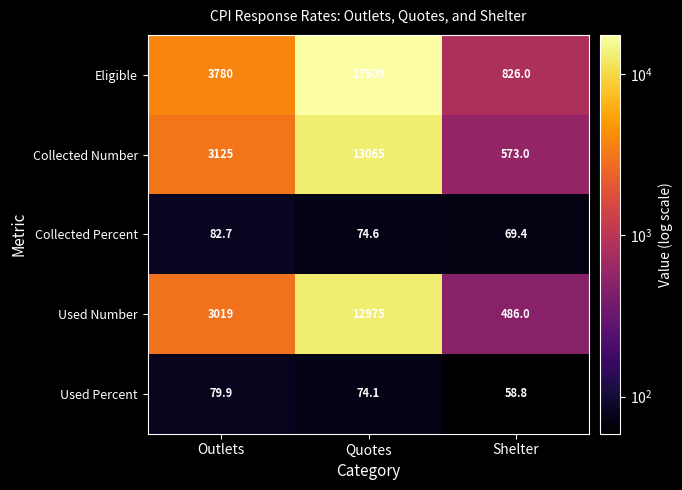

True or false: Collected Percent has a value of 18.5 at Shelter.

False